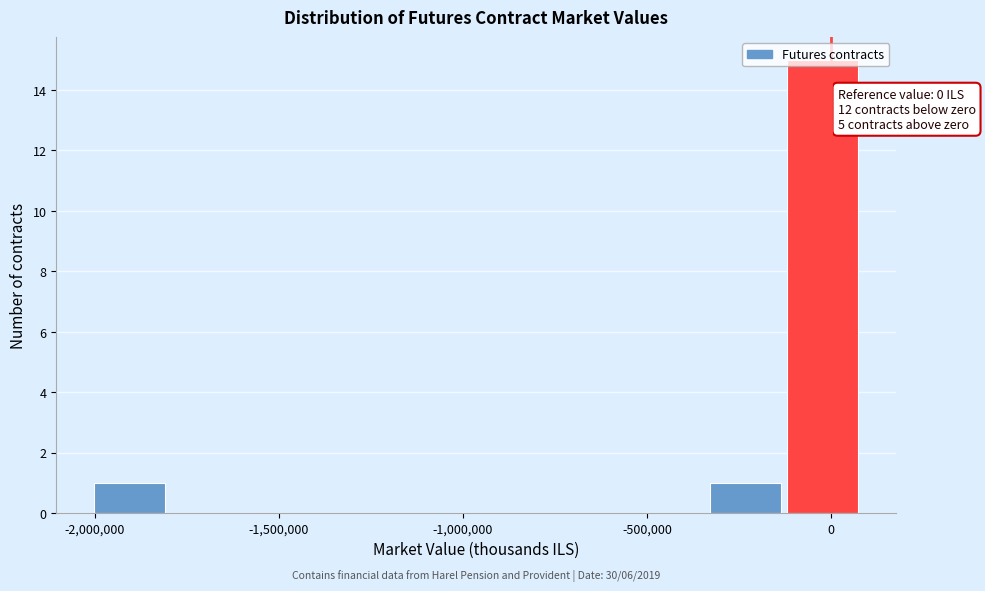

Which range on the x-axis has the tallest bar?

-100000 to 100000